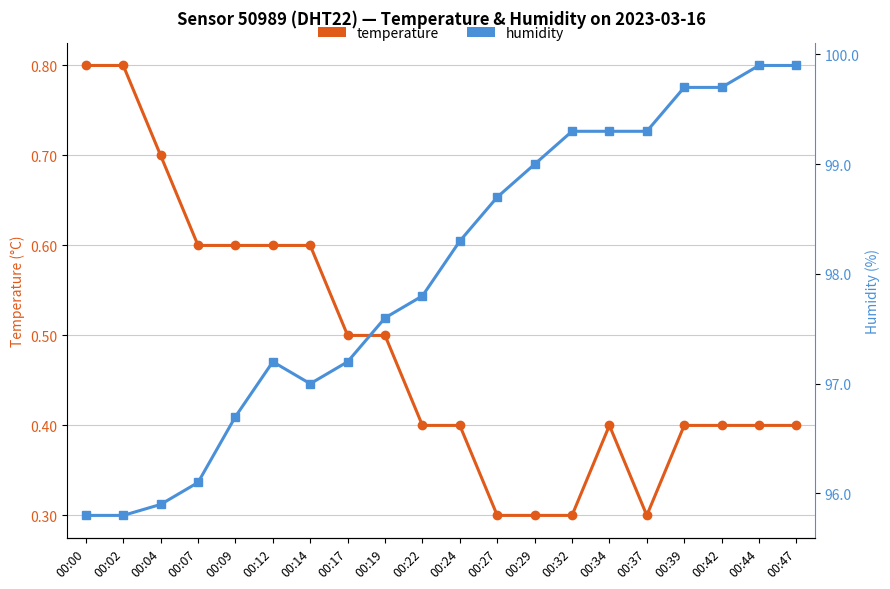

What is the difference between the highest and lowest values at 00:09?

96.1